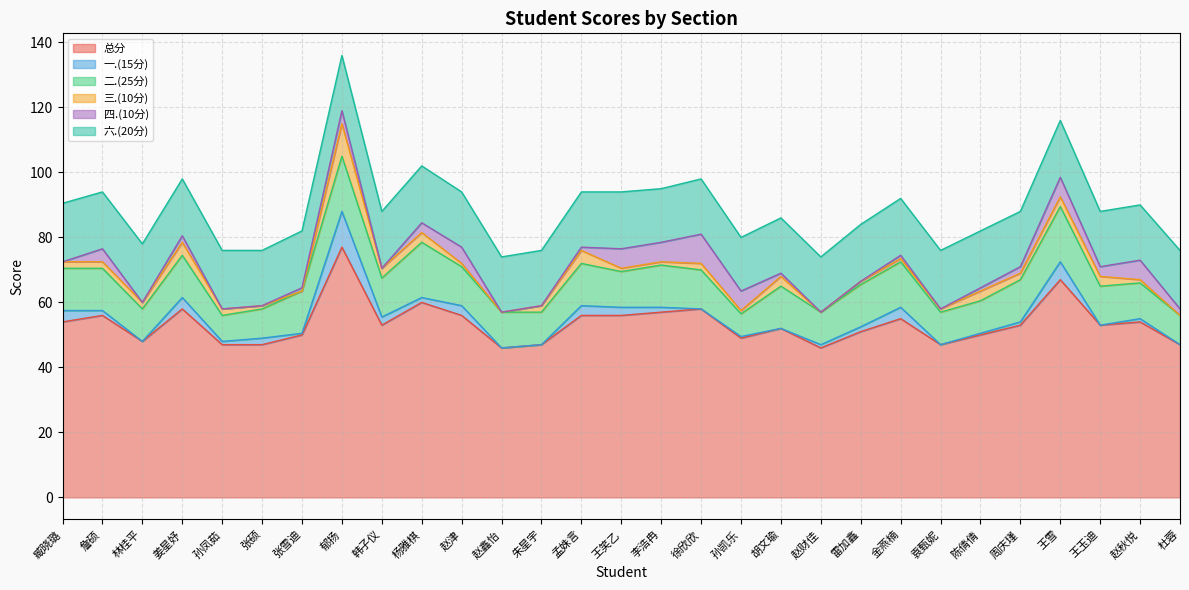

At which label does 三.(10分) first exceed 2?

姜星妤